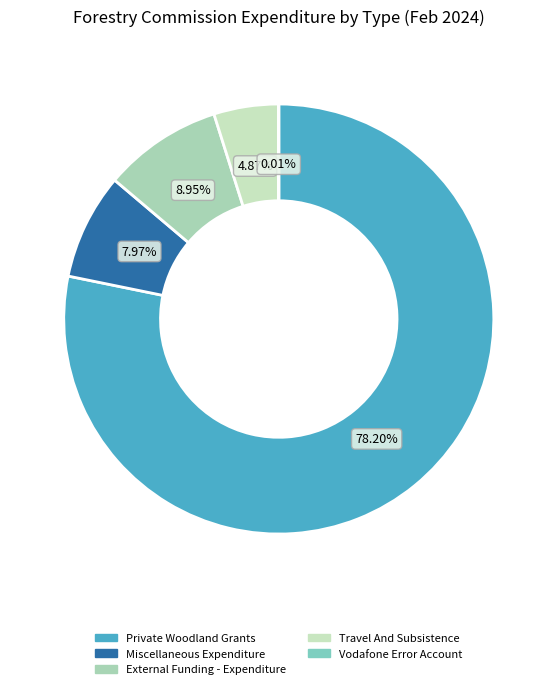

To the nearest percent, what is the difference between the largest and smallest slice percentages?

78%